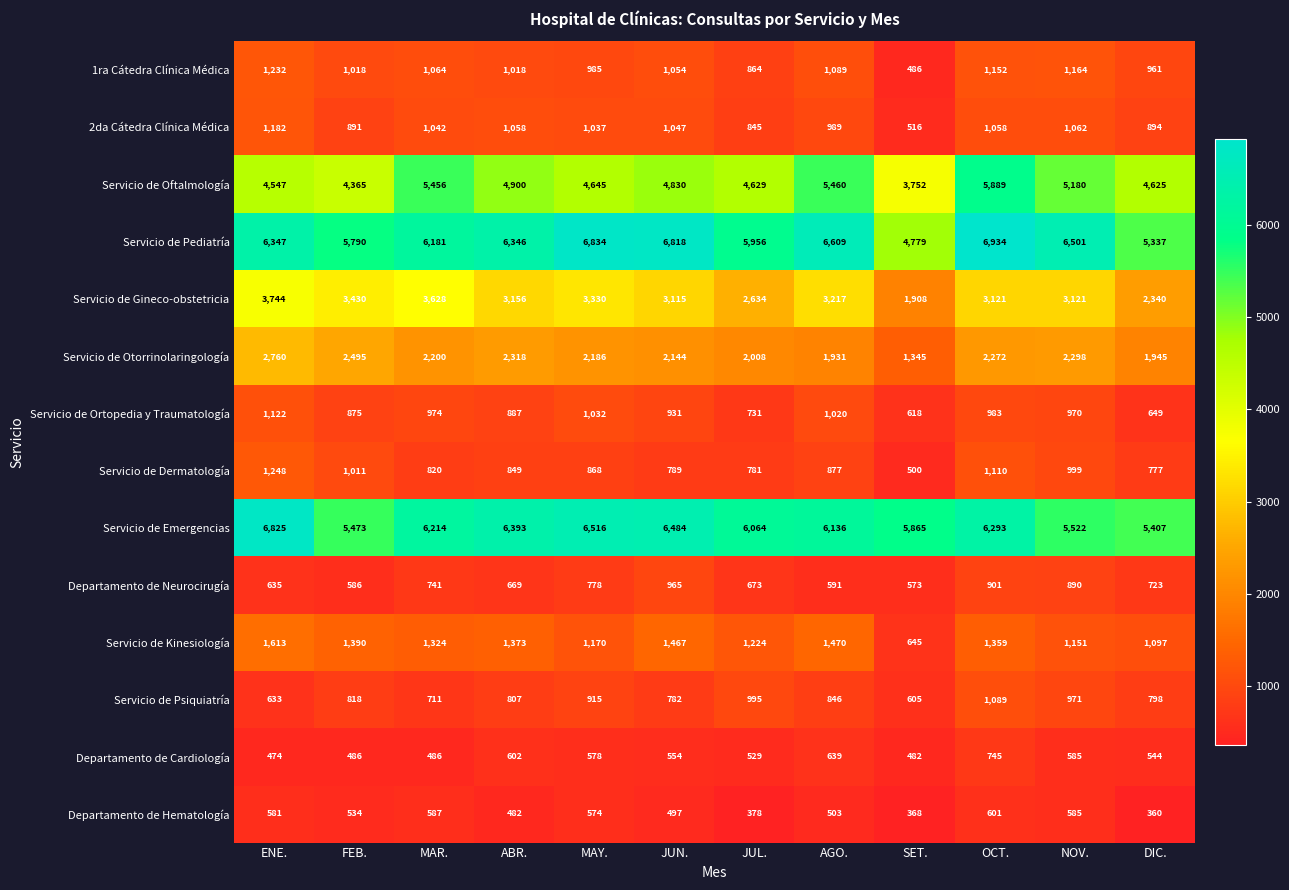

What is the sum of the Servicio de Otorrinolaringología values at ABR. and MAR.?

4518